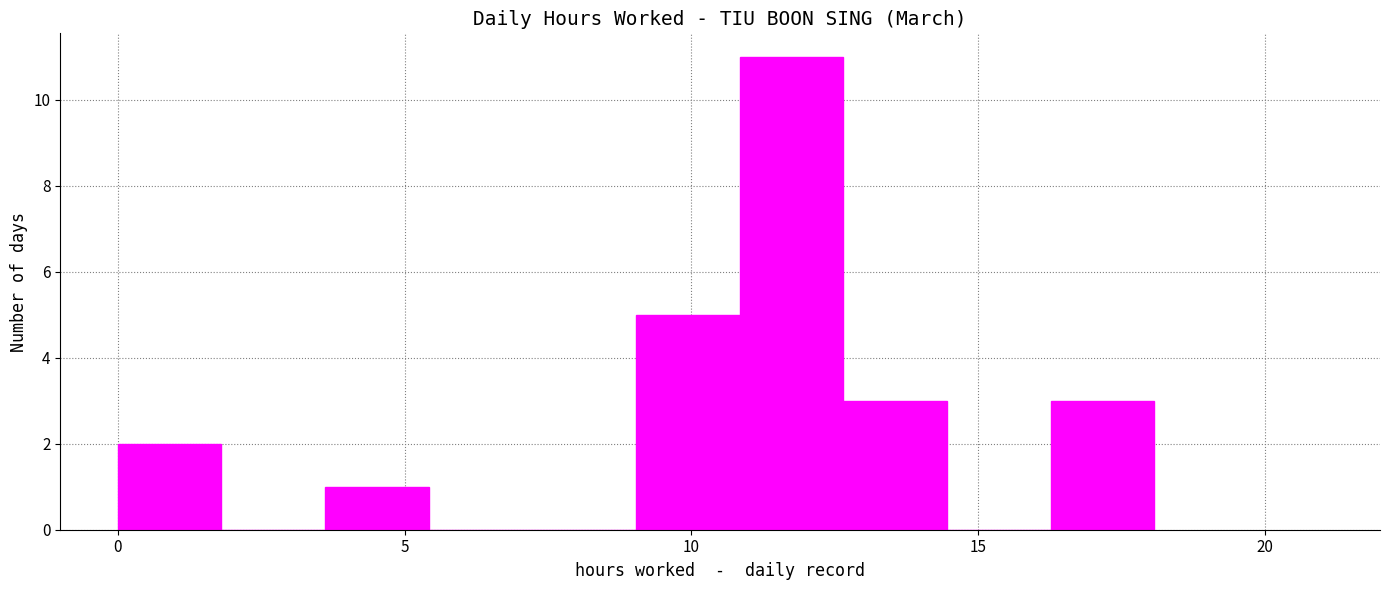

Read against the x-axis, roughly where is the centre of the tallest bar?

11.5